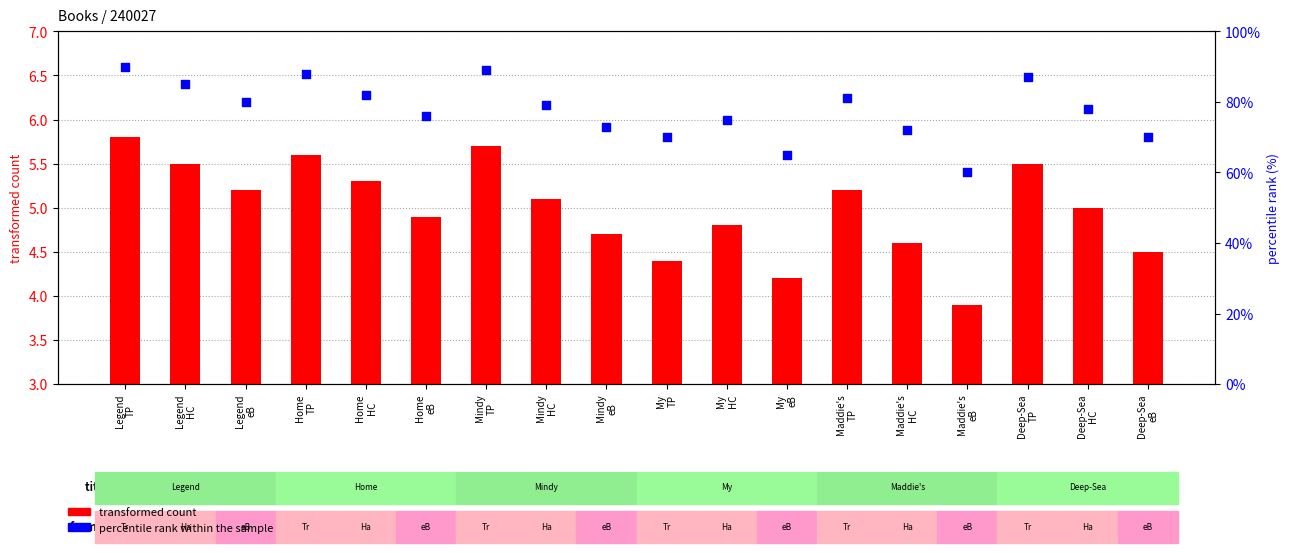

What is the total value across all series at My
eB?

69.2